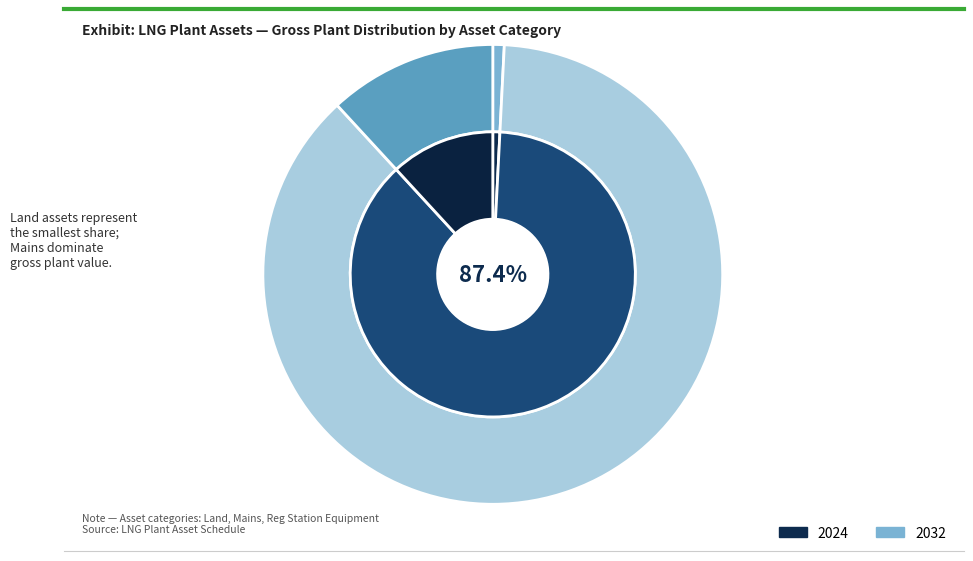

Which slice is the largest?

Mains